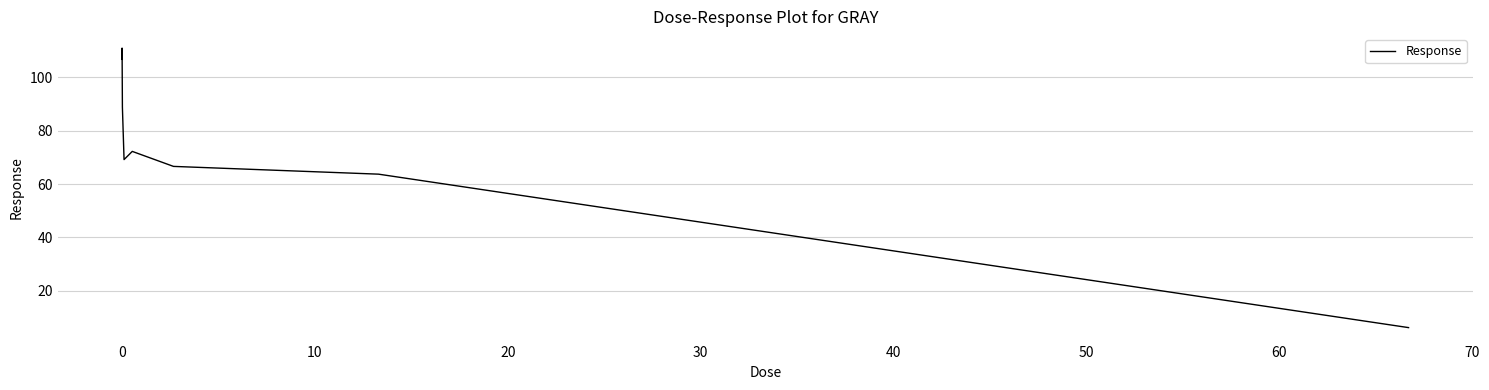

What is the smallest value displayed?

6.2